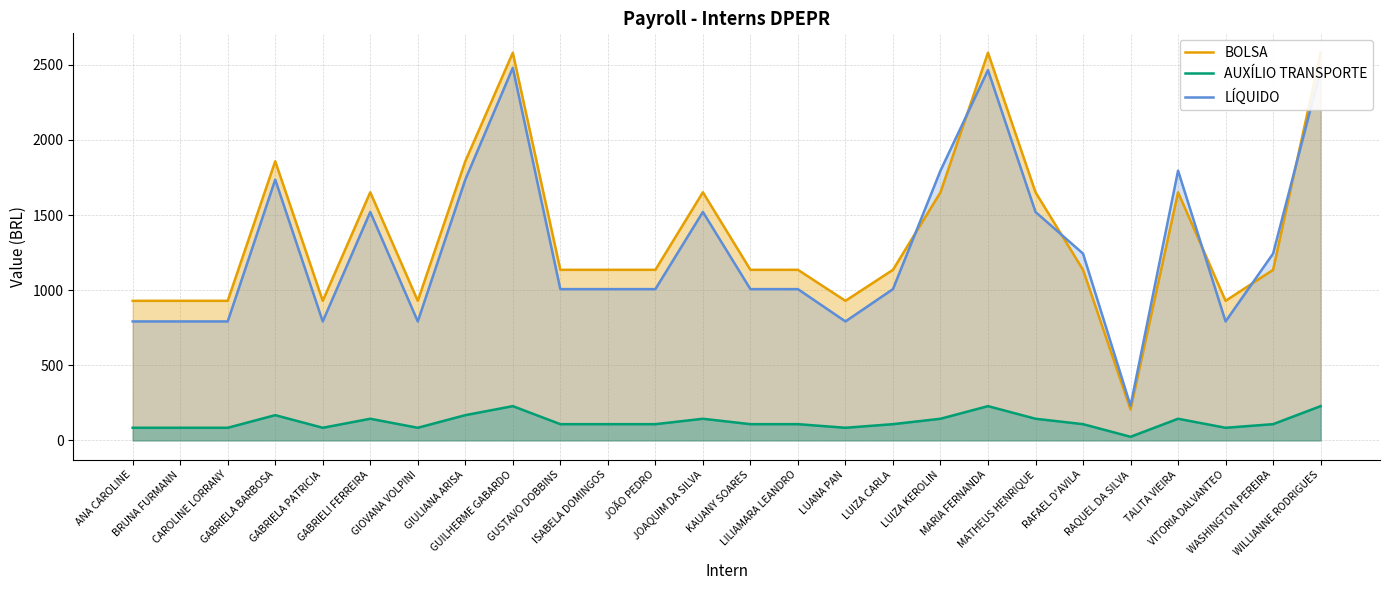

How many interior local peaks does the LÍQUIDO series have?

6